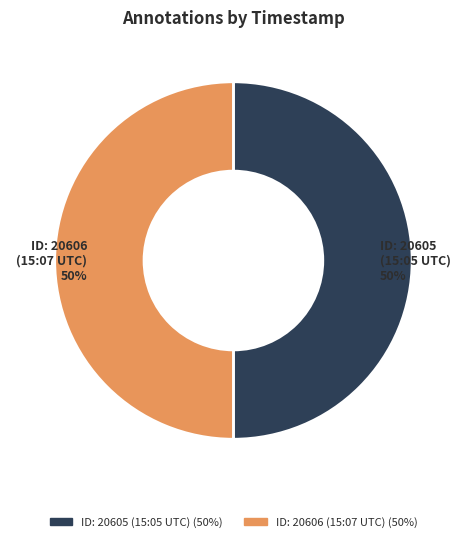

To the nearest percent, what is the average slice percentage?

50%